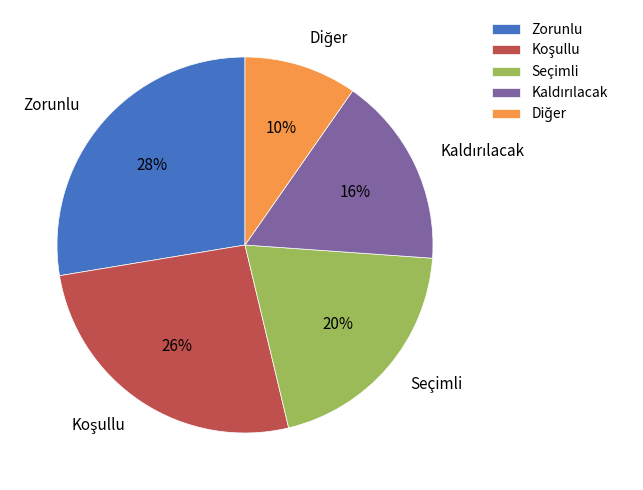

The Seçimli slice represents 14% of the pie. True or false?

False